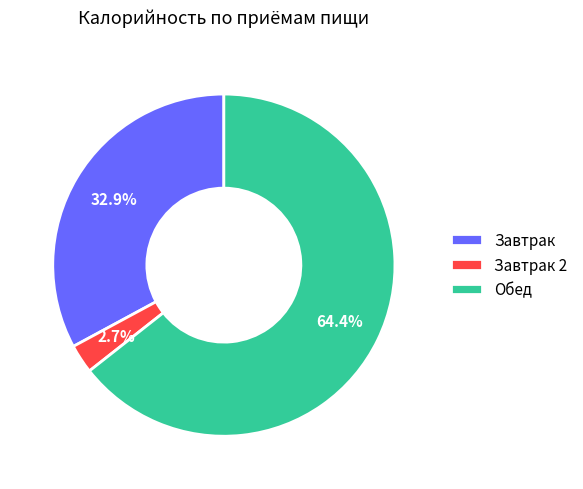

Which has a higher value, Обед or Завтрак 2?

Обед